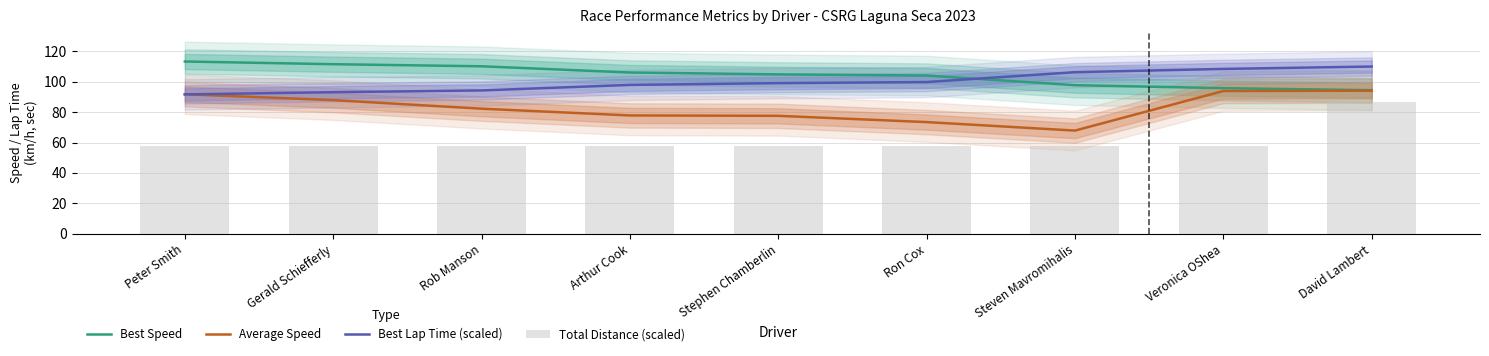

What is the smallest value displayed?

57.6